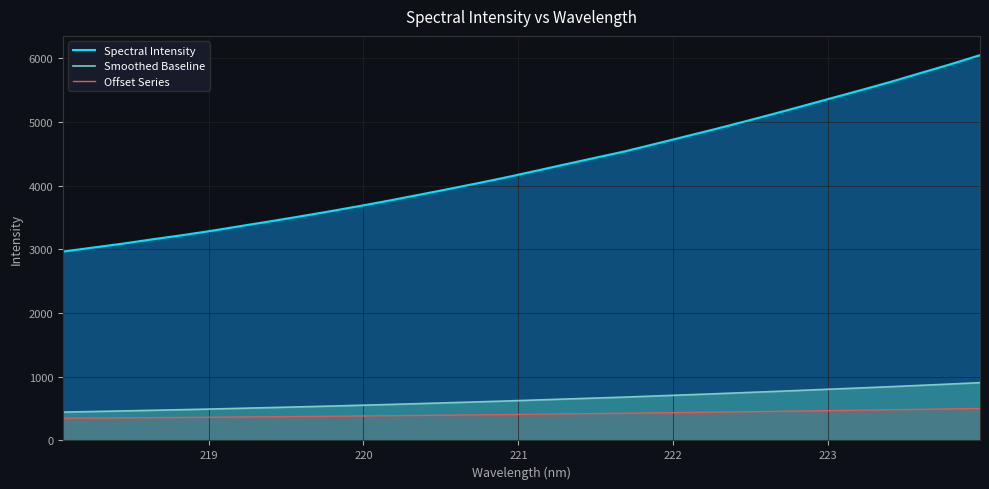

What is the minimum value for Offset Series?

348.3